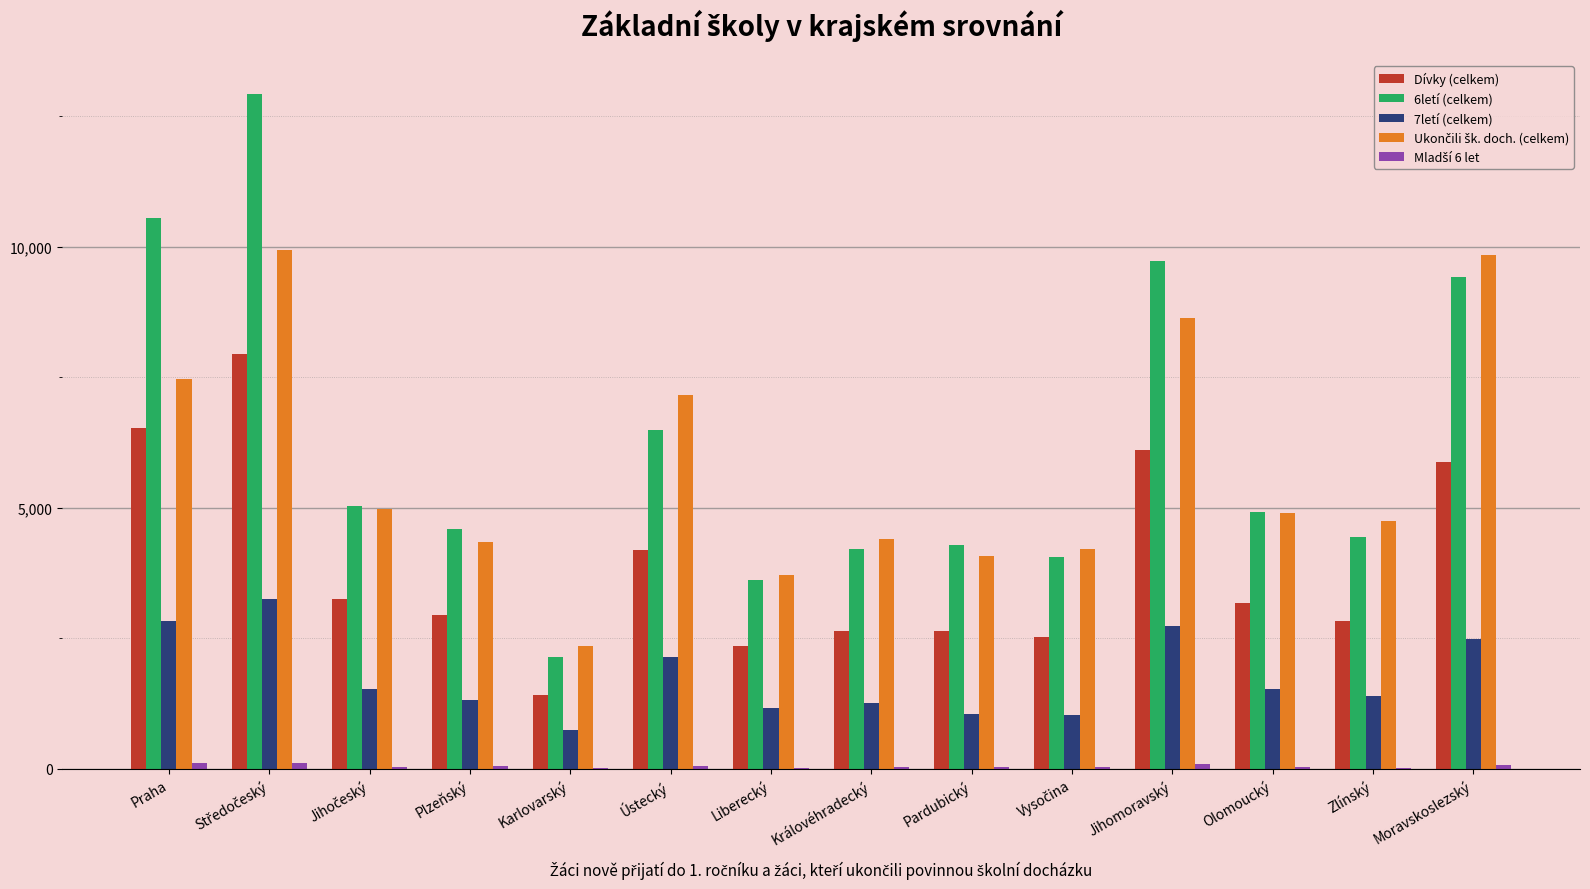

True or false: Dívky (celkem) has a value of 342 at Karlovarský.

False